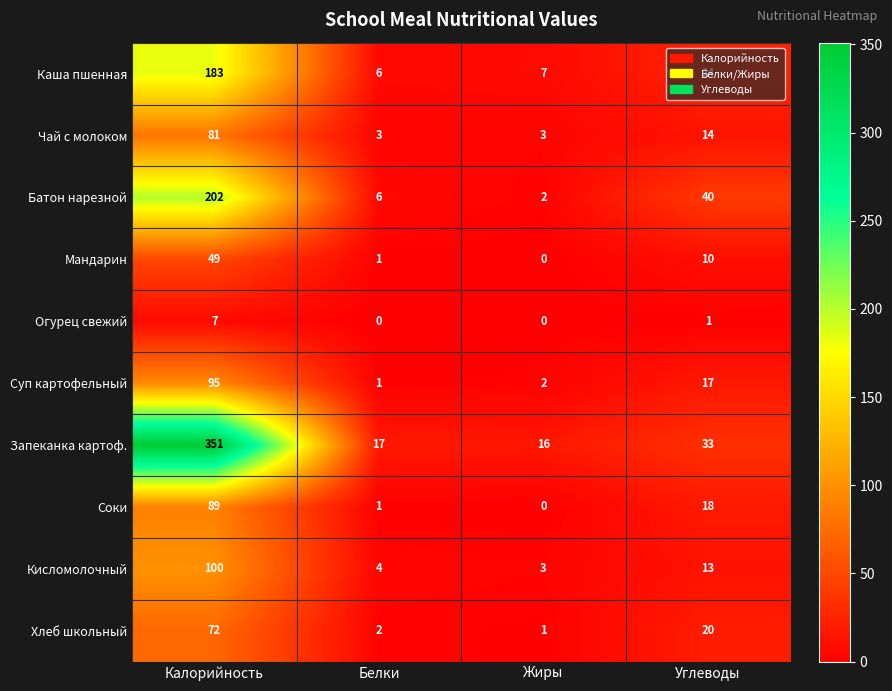

True or false: Огурец свежий has a value of 0 at Жиры.

True